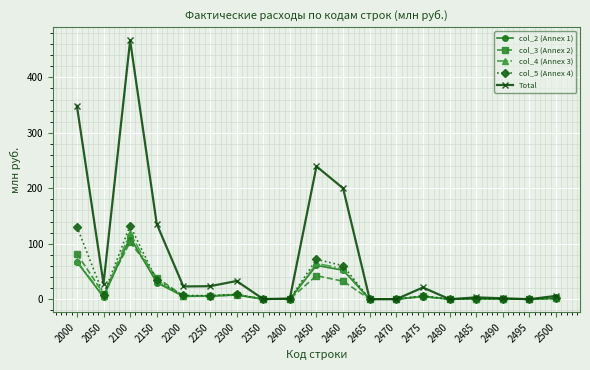

What is the maximum value shown in the chart?

466.5